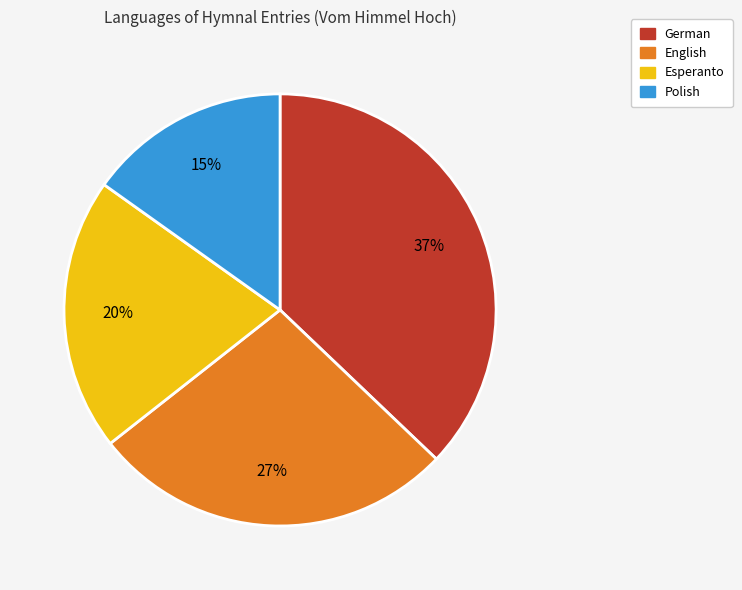

The English slice represents 27% of the pie. True or false?

True